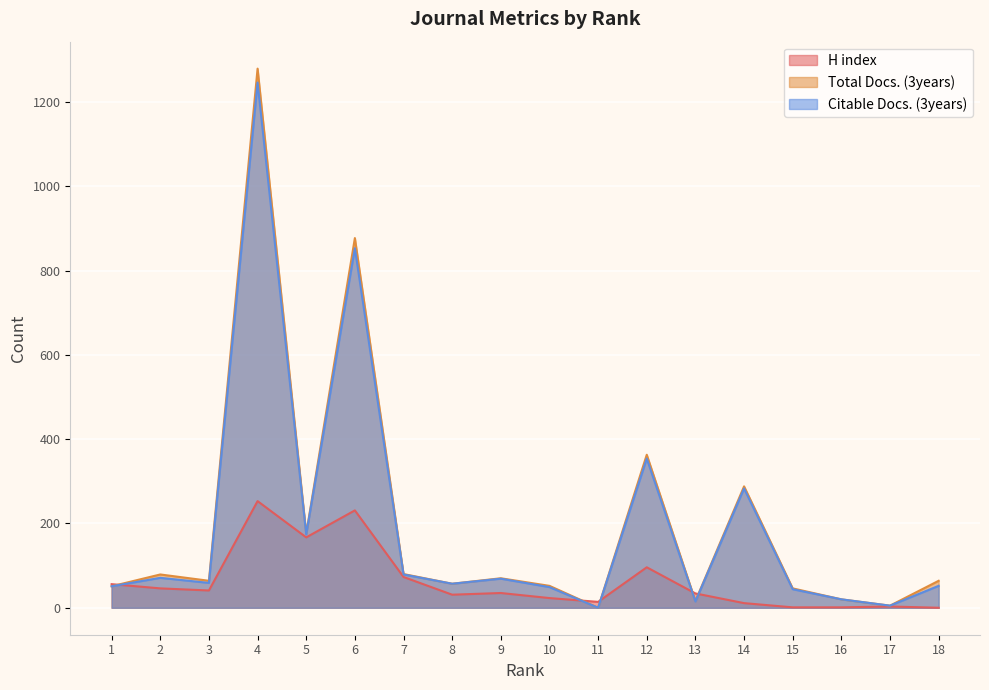

Reading left to right, transcribe all the data shown in this chart.

H index: 56	46	41	253	167	231	73	31	35	23	14	96	34	11	1	1	3	0
Total Docs. (3years): 51	79	64	1279	176	877	80	57	70	52	0	363	16	288	46	20	5	64
Citable Docs. (3years): 51	71	59	1246	174	853	79	57	69	49	0	354	15	283	44	20	5	52